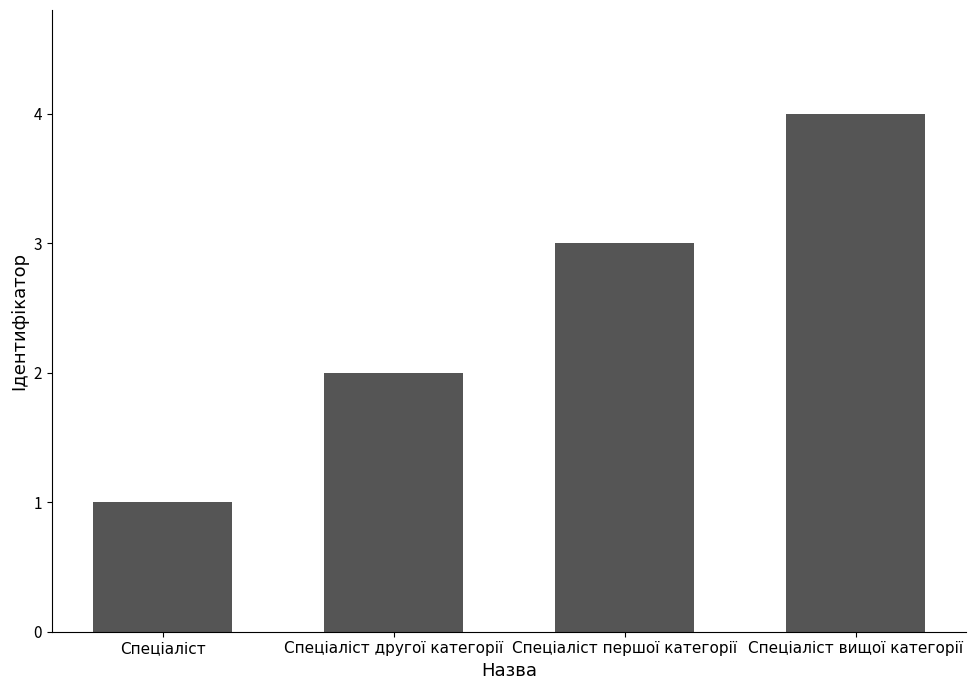

Reading left to right, list all the values displayed in this chart.

Спеціаліст=1	Спеціаліст другої категорії=2	Спеціаліст першої категорії=3	Спеціаліст вищої категорії=4